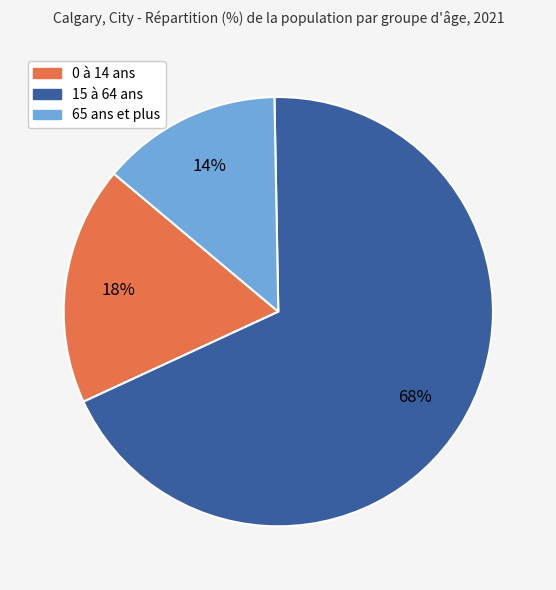

To the nearest percent, what percentage of the pie is 15 à 64 ans?

68%